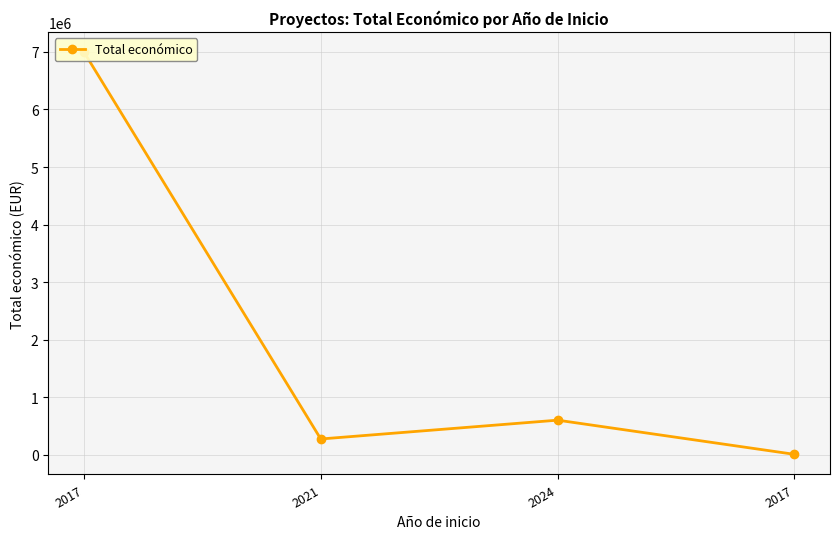

How many interior local valleys (lower than both neighbors) does the data have?

1